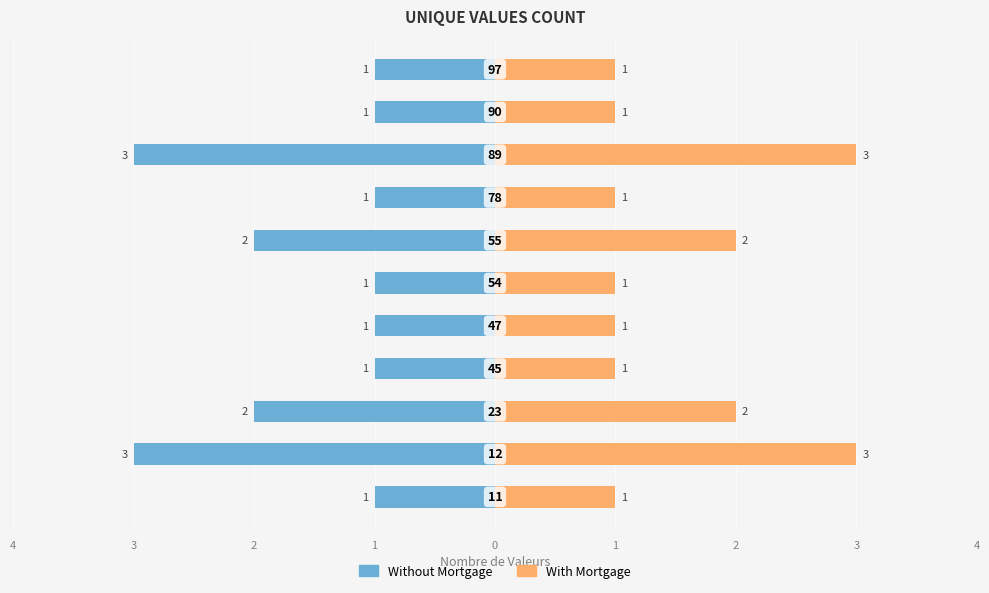

Between 1 and 9, which series saw the biggest shift?

Without Mortgage